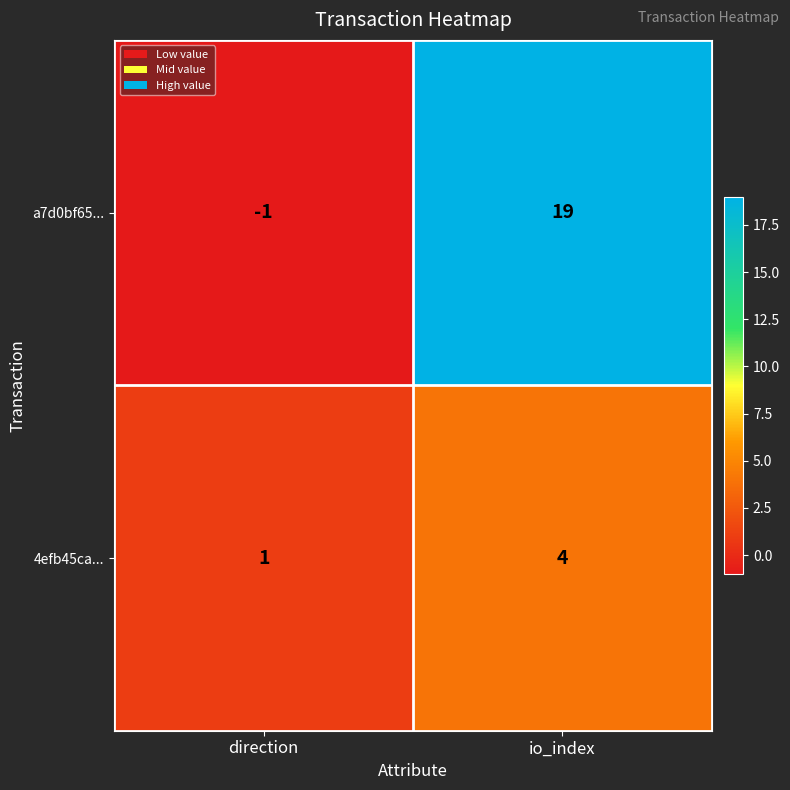

Rank the series by their maximum value, from highest to lowest.

a7d0bf65..., 4efb45ca...